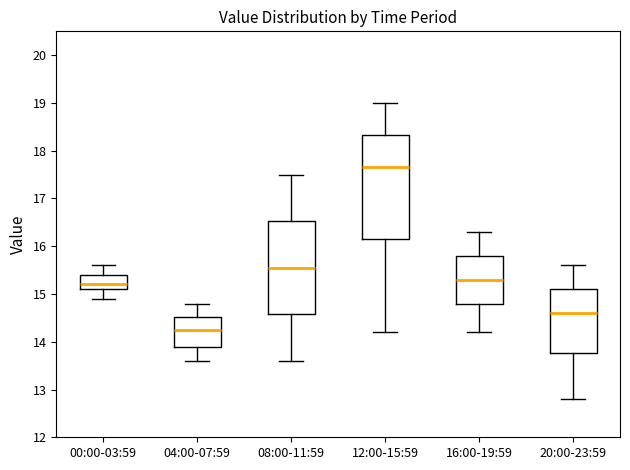

Reading left to right, transcribe this box plot: for each box, give where its median line is, the range the box spans, and where its two whiskers end, as read against the y-axis. The values are not printed on the chart, so give them approximately, as read against the axis.

00:00-03:59: median 15.2, box 15.1 to 15.4, whiskers 14.9 to 15.6
04:00-07:59: median 14.3, box 13.9 to 14.5, whiskers 13.6 to 14.8
08:00-11:59: median 15.6, box 14.6 to 16.5, whiskers 13.6 to 17.5
12:00-15:59: median 17.7, box 16.2 to 18.3, whiskers 14.2 to 19.0
16:00-19:59: median 15.3, box 14.8 to 15.8, whiskers 14.2 to 16.3
20:00-23:59: median 14.6, box 13.8 to 15.1, whiskers 12.8 to 15.6